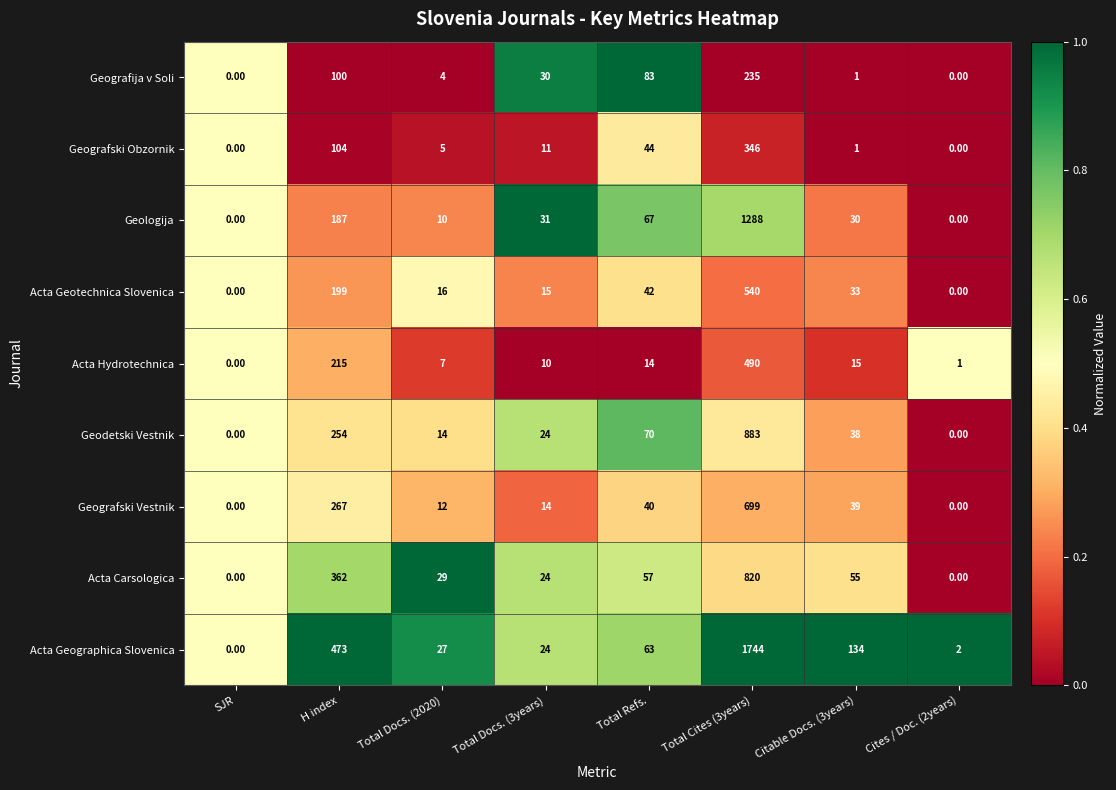

What is the spread (max minus min) of values at Total Refs.?

69